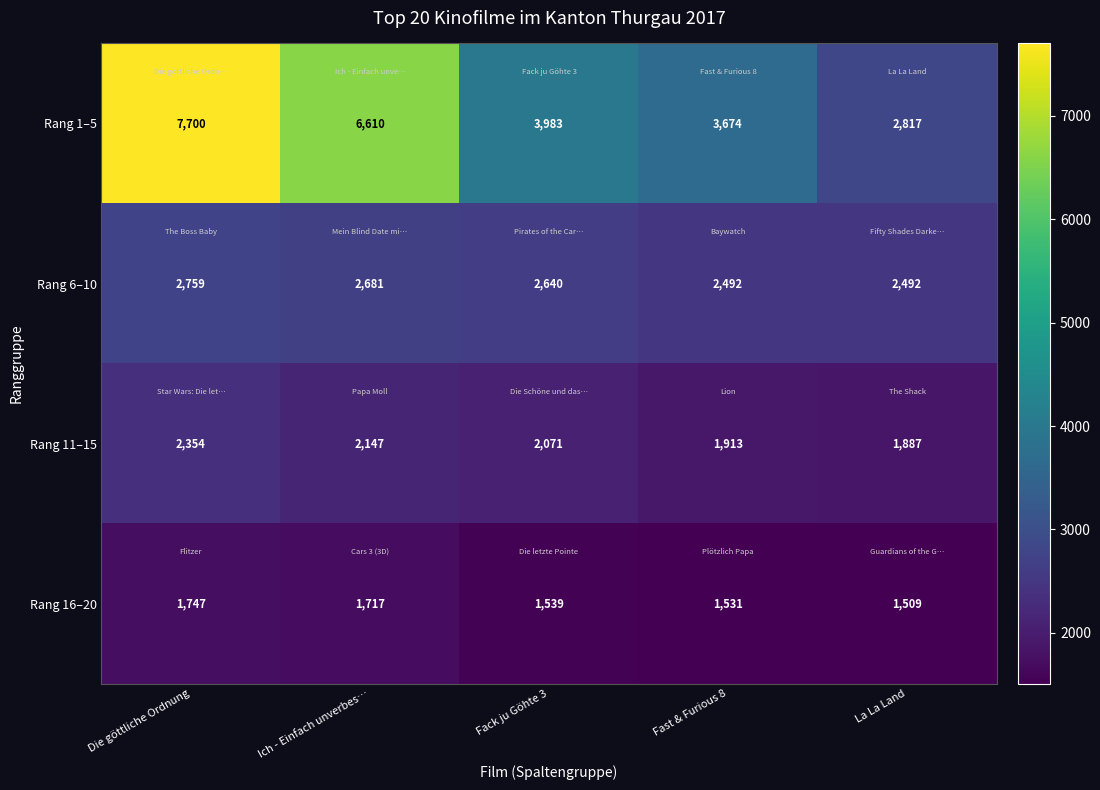

Reading left to right, extract all data points from this chart.

Rang 1–5: 7700	6610	3983	3674	2817
Rang 6–10: 2759	2681	2640	2492	2492
Rang 11–15: 2354	2147	2071	1913	1887
Rang 16–20: 1747	1717	1539	1531	1509